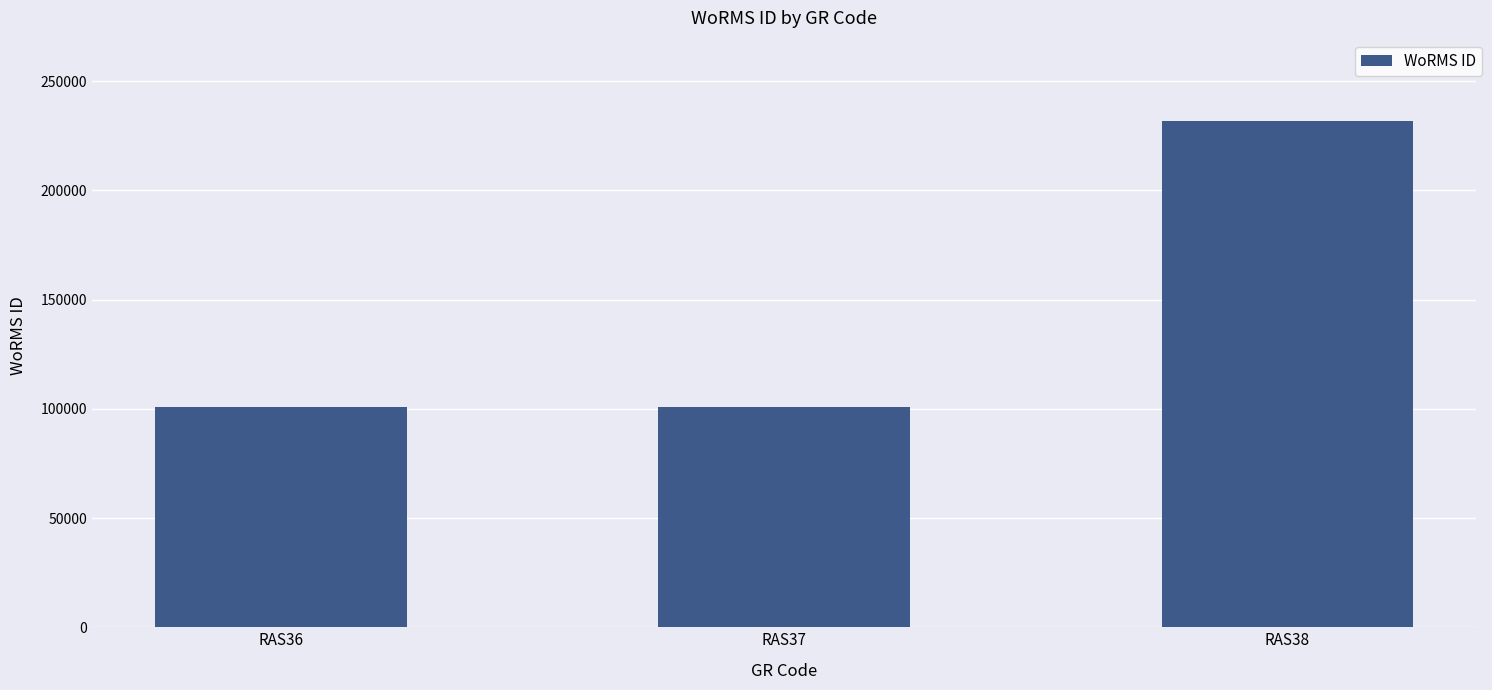

Does the chart contain stacked bars?

No